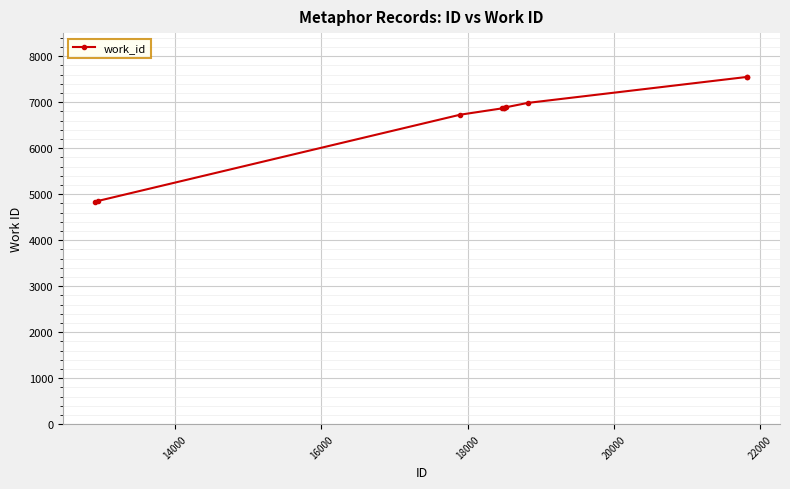

What is the smallest value displayed?

4837